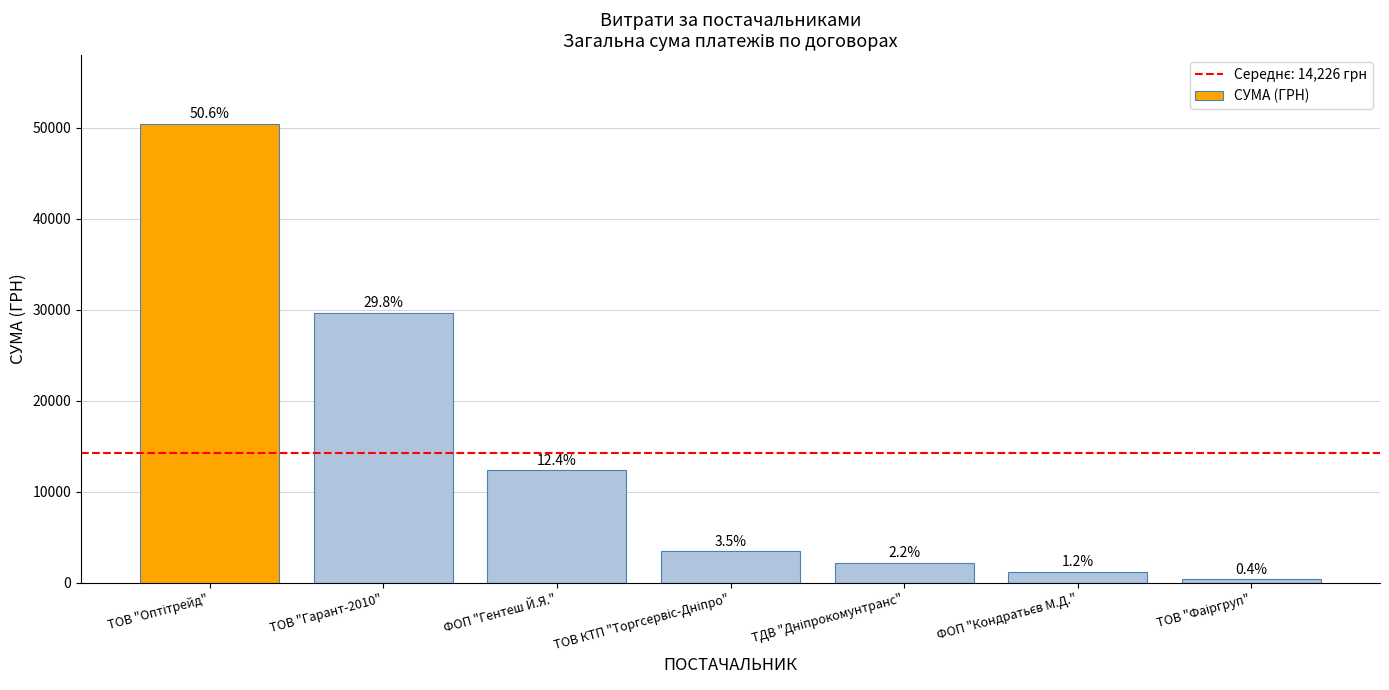

How many bars are there in total?

7